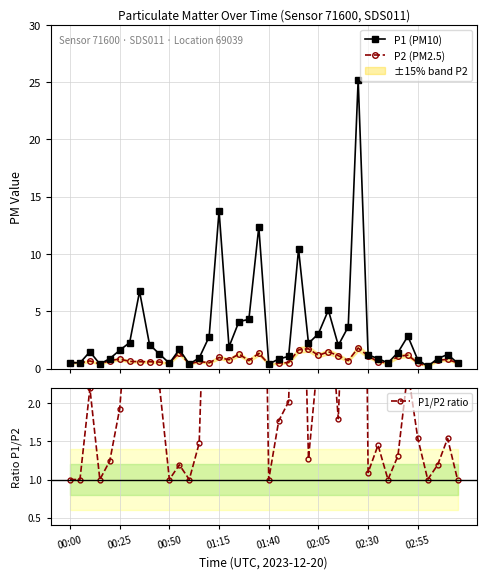

True or false: P1 (PM10) has more than 1 points higher than both neighbors.

True